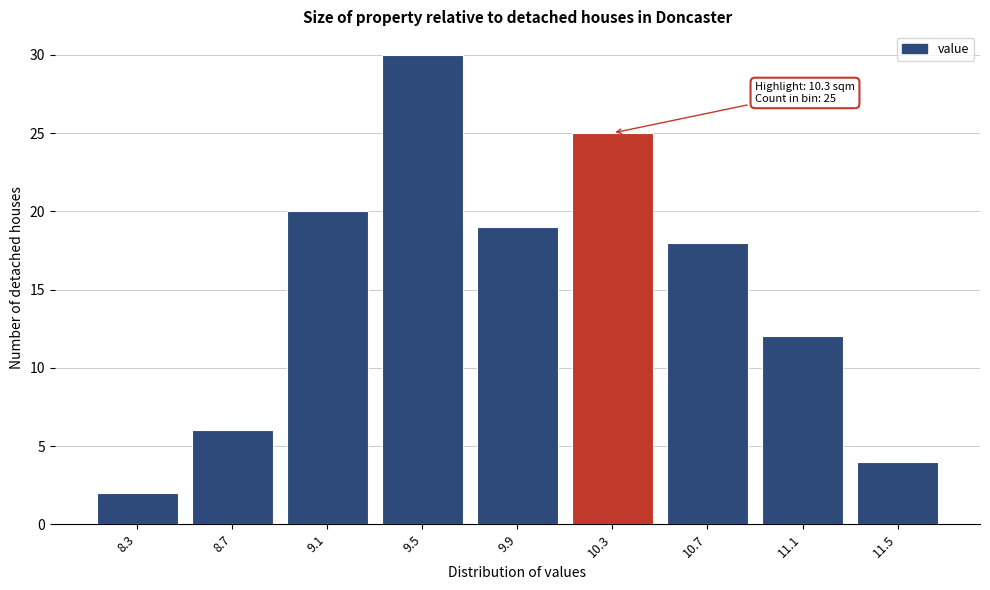

Reading left to right, list all the values displayed in this chart.

8.3=2	8.7=6	9.1=20	9.5=30	9.9=19	10.3=25	10.7=18	11.1=12	11.5=4